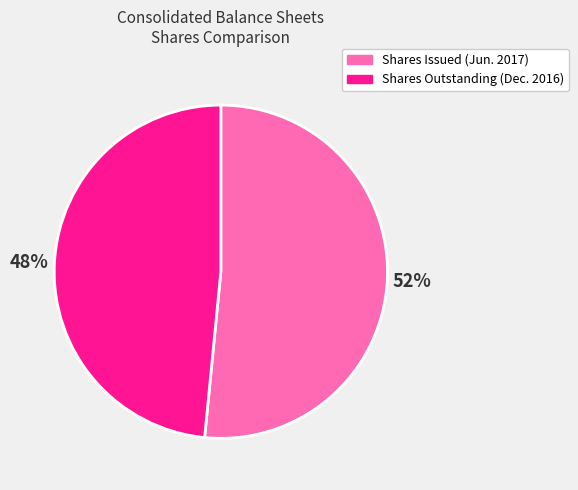

Is the sum of Shares Outstanding (Dec. 2016) and Shares Issued (Jun. 2017) greater than half?

Yes